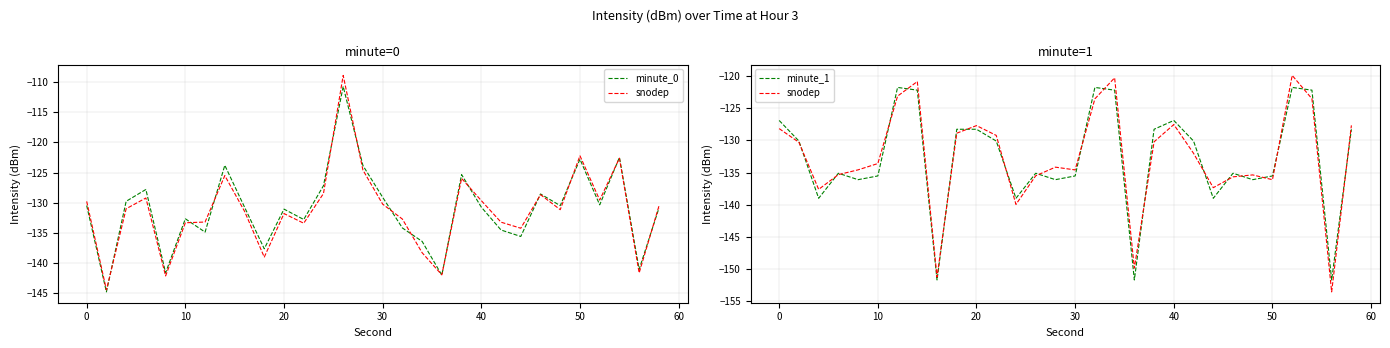

Rank the series by their maximum value, from lowest to highest.

minute_1, snodep, minute_0